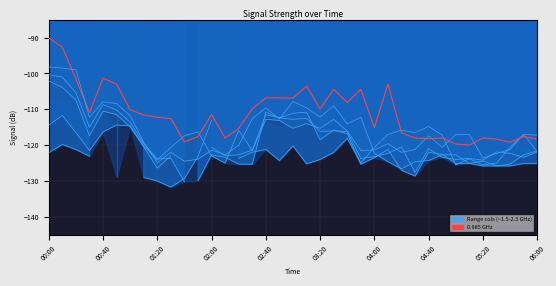

Reading left to right, transcribe all the data shown in this chart.

2.085: -114.4	-111.7	-116.5	-121.5	-116.3	-114.4	-114.6	-120.2	-124.1	-120.6	-117.4	-116.3	-123.0	-125.0	-115.9	-121.5	-112.8	-113.1	-115.3	-114.0	-115.3	-112.8	-116.1	-121.5	-121.3	-119.6	-122.0	-121.2	-117.4	-120.6	-117.0	-117.0	-123.6	-122.3	-121.2	-117.0	-121.8
0.985: -90.1	-92.7	-101.5	-110.9	-101.3	-103.0	-110.1	-111.6	-112.2	-112.6	-119.1	-117.6	-111.5	-118.0	-115.3	-109.9	-106.8	-106.8	-106.9	-103.5	-109.9	-104.4	-108.1	-104.4	-115.1	-103.0	-116.6	-118.0	-118.2	-118.0	-119.7	-120.0	-118.0	-118.3	-119.2	-117.6	-118.3
1.585: -98.2	-98.5	-99.0	-112.2	-107.9	-108.4	-111.8	-119.2	-124.9	-122.0	-124.5	-123.9	-121.4	-122.7	-120.0	-112.6	-109.6	-112.7	-107.8	-109.6	-112.2	-109.0	-114.1	-112.2	-122.3	-124.6	-126.6	-124.6	-124.3	-122.7	-122.7	-125.1	-125.8	-125.8	-125.3	-122.7	-121.6